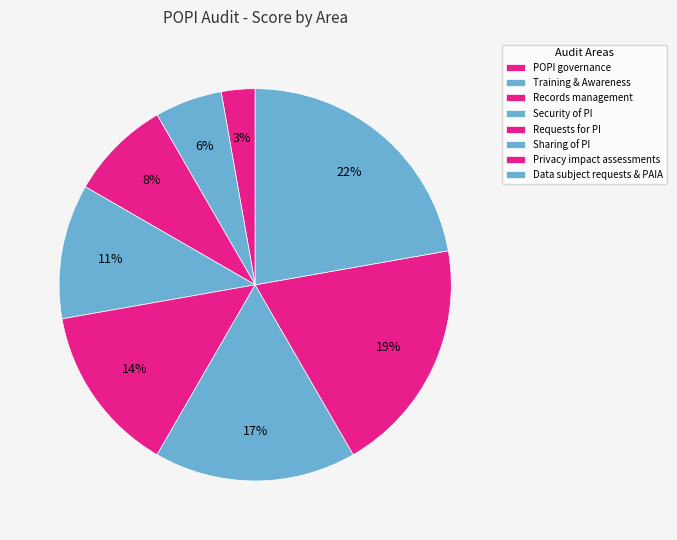

To the nearest percent, what is the average slice percentage?

12%